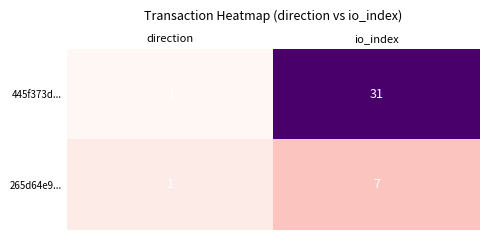

Which label corresponds to the largest value in the chart?

io_index